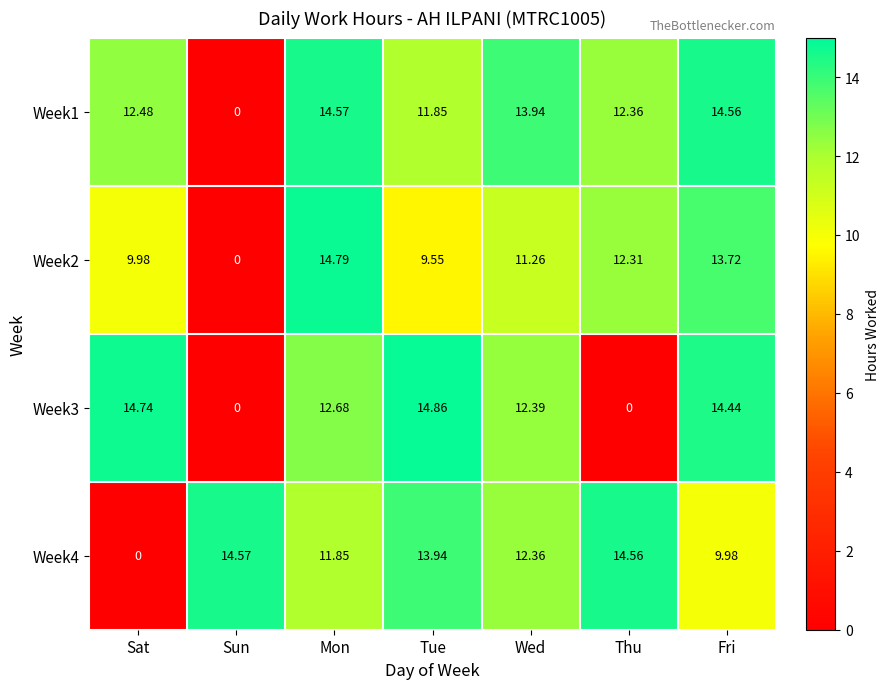

Where is Week2 nearest to the value 7?

Tue